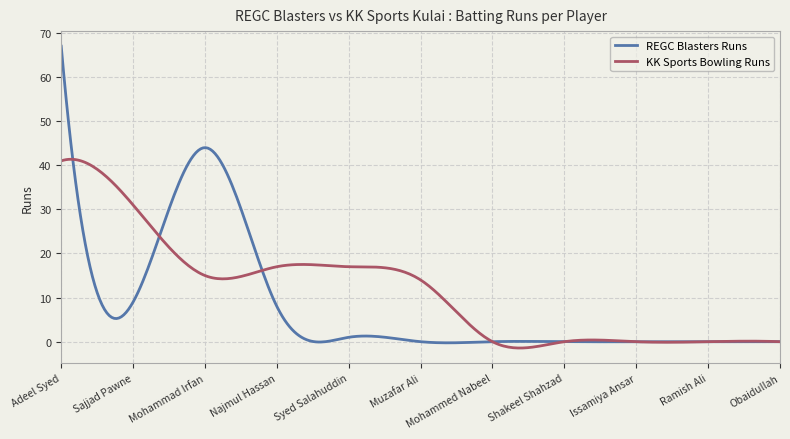

Count the number of categories in the chart.

300